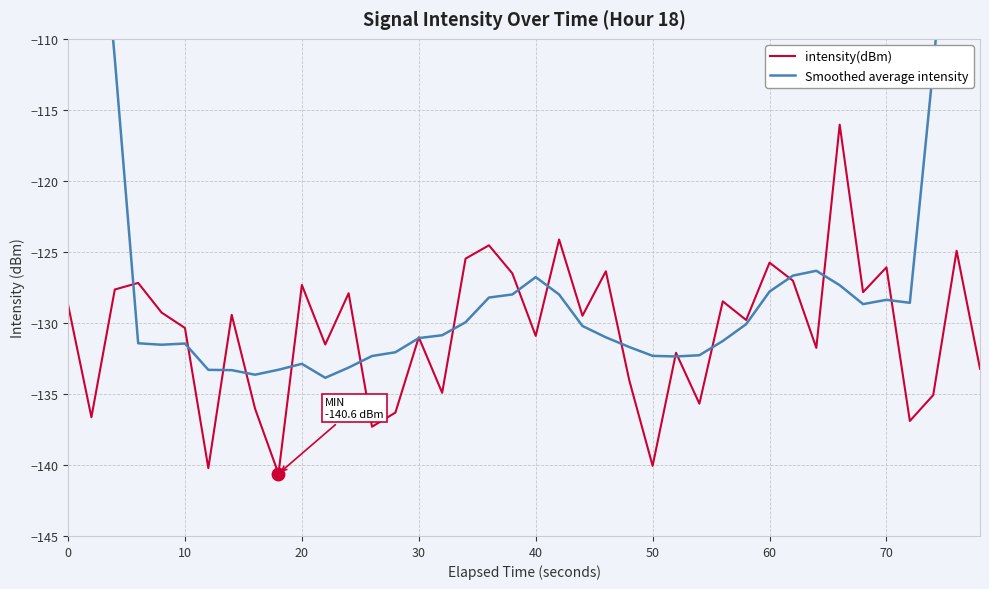

What is the maximum value for intensity(dBm)?

-116.0